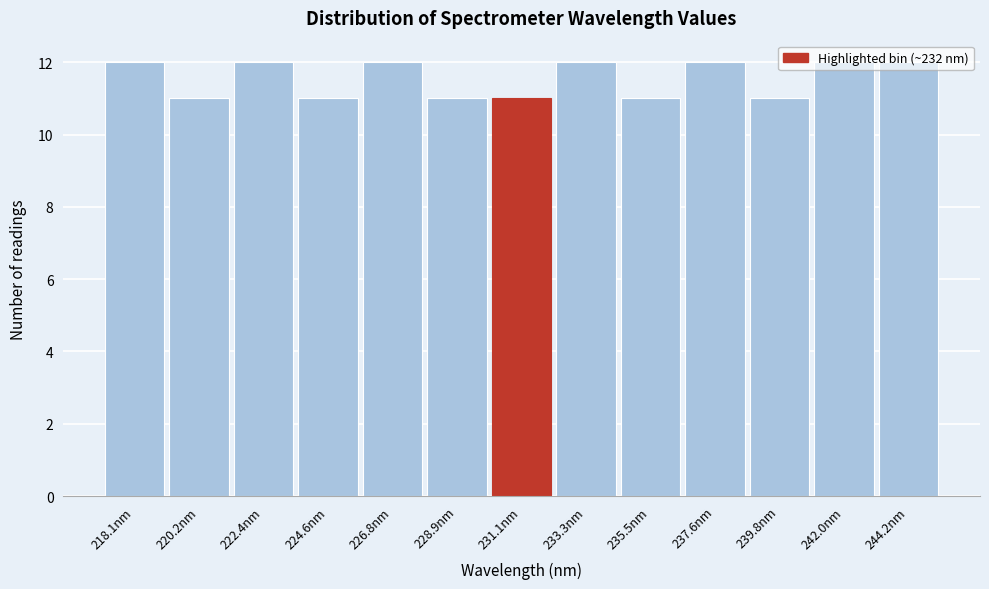

What is the change in value from 228.9nm to 237.6nm?

+1